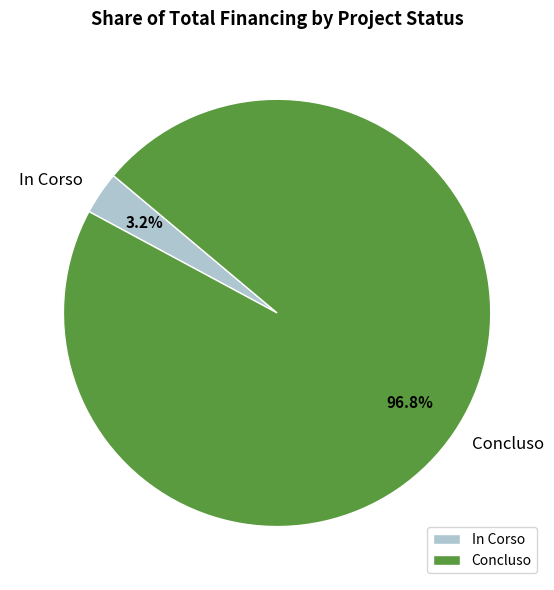

What is the majority slice?

Concluso